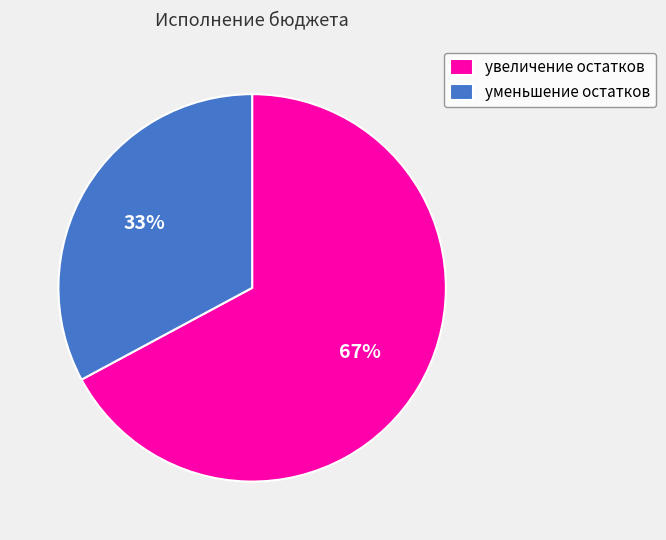

To the nearest percent, what is the average slice percentage?

50%